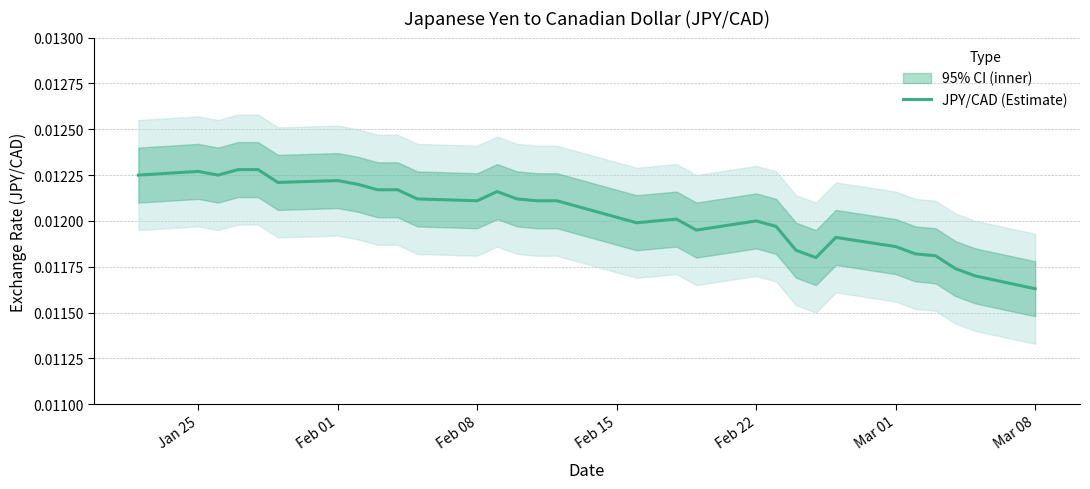

Which category has the lowest value in the JPY/CAD (Estimate) series?

Mar 08